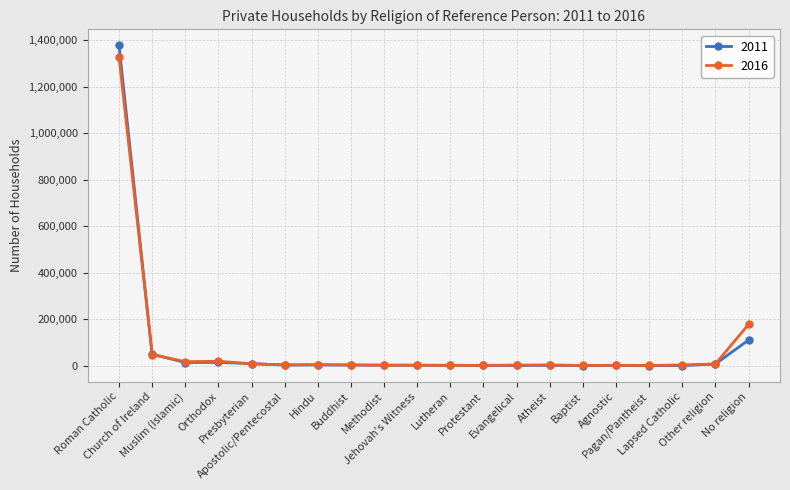

After their last crossing, which series has the higher values: 2016 or 2011?

2016